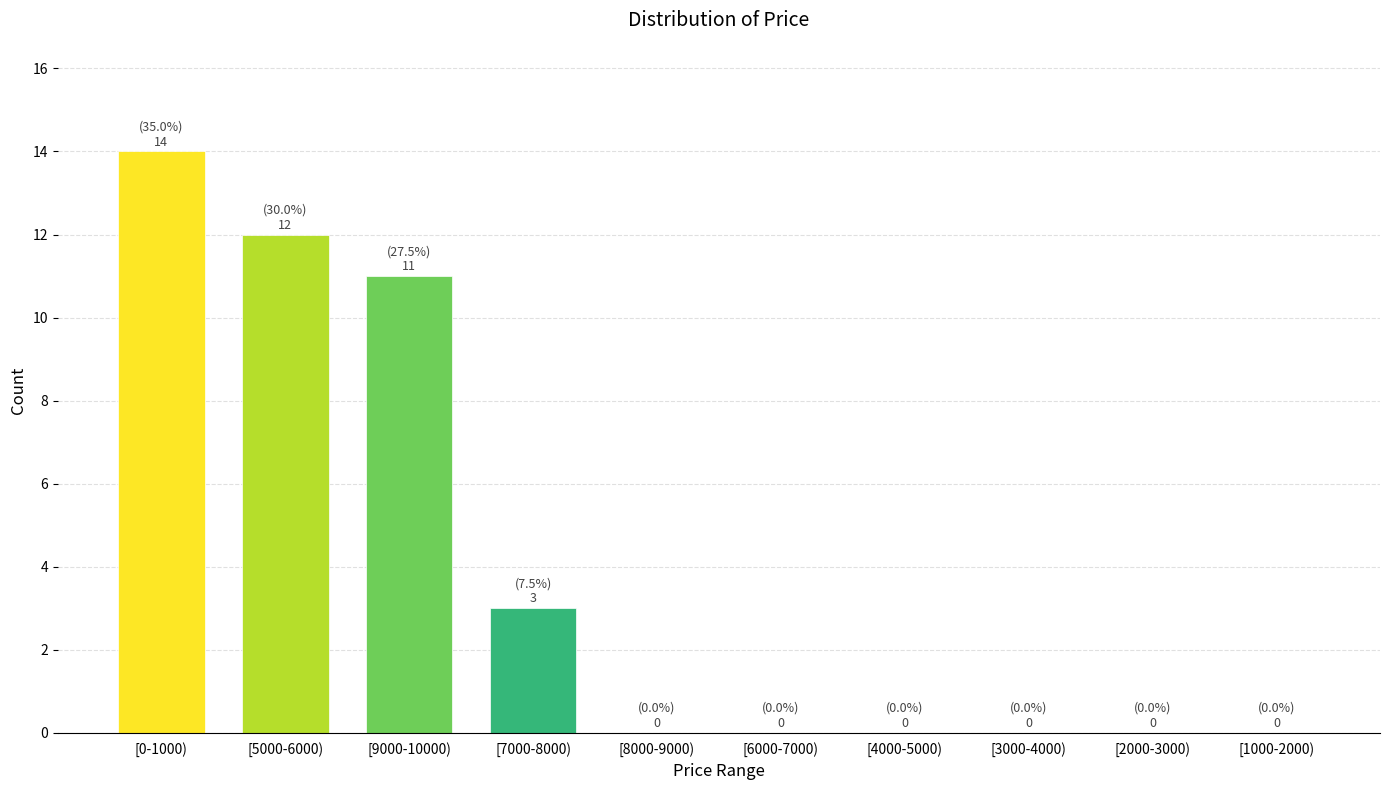

Reading right to left, list all the values displayed in this chart.

[1000-2000)=0	[2000-3000)=0	[3000-4000)=0	[4000-5000)=0	[6000-7000)=0	[8000-9000)=0	[7000-8000)=3	[9000-10000)=11	[5000-6000)=12	[0-1000)=14